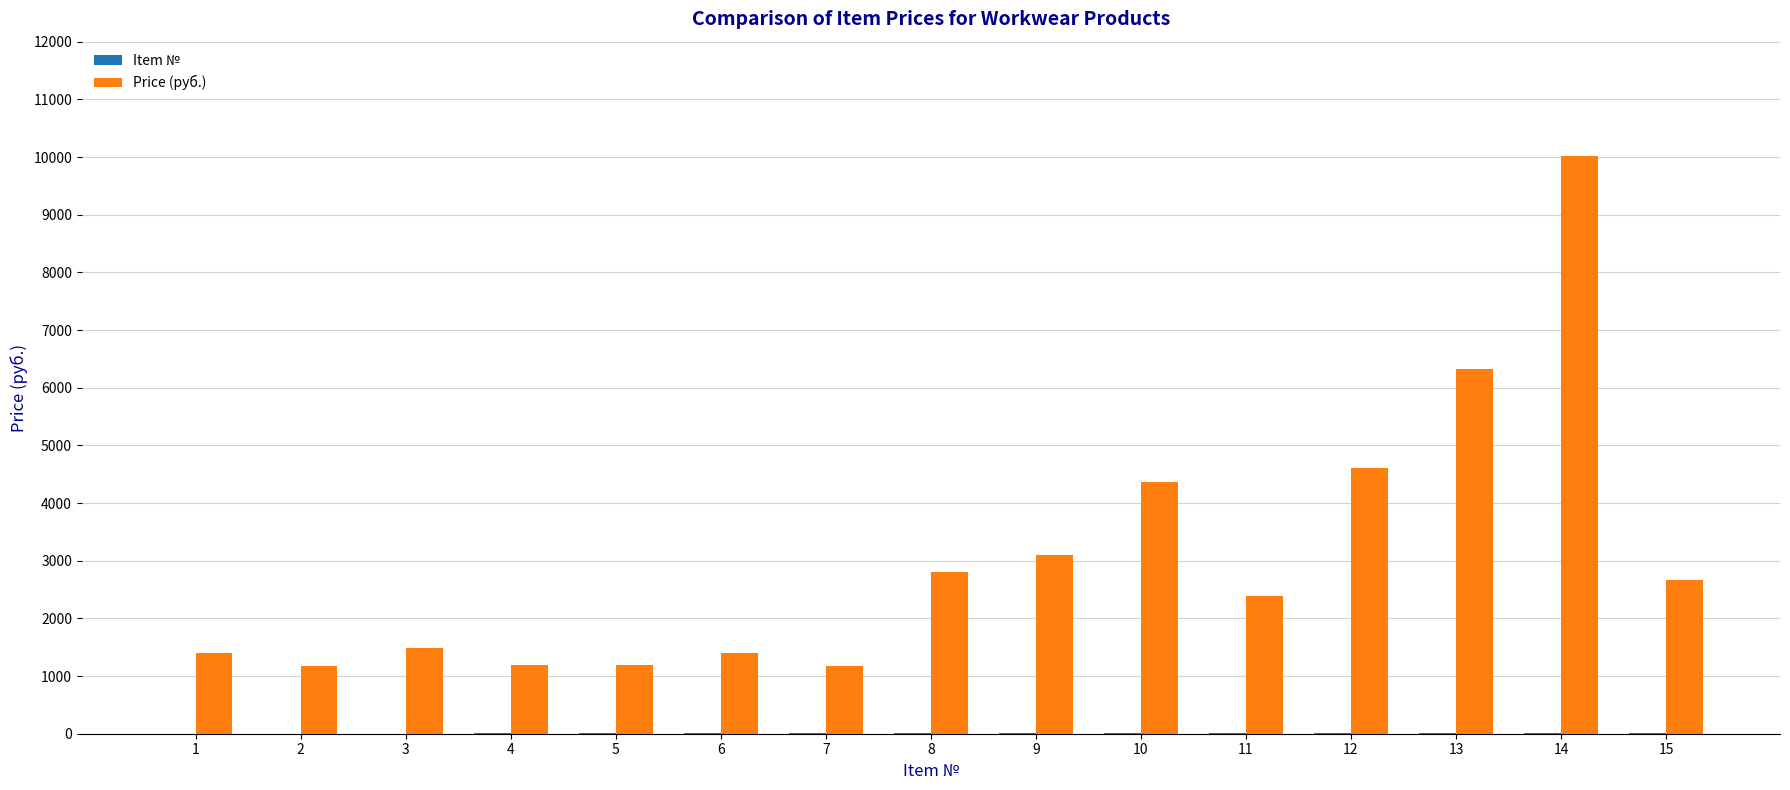

At which category is the sum across all series the highest?

14